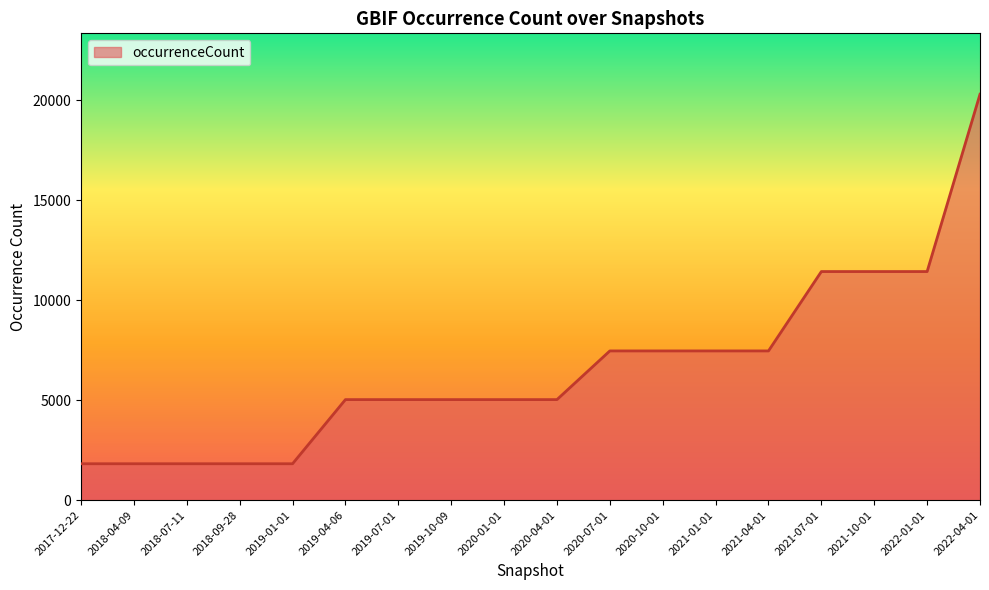

Reading left to right, list all the values displayed in this chart.

2017-12-22=1822	2018-04-09=1822	2018-07-11=1822	2018-09-28=1822	2019-01-01=1822	2019-04-06=5031	2019-07-01=5031	2019-10-09=5031	2020-01-01=5031	2020-04-01=5031	2020-07-01=7467	2020-10-01=7467	2021-01-01=7467	2021-04-01=7467	2021-07-01=11438	2021-10-01=11438	2022-01-01=11438	2022-04-01=20310